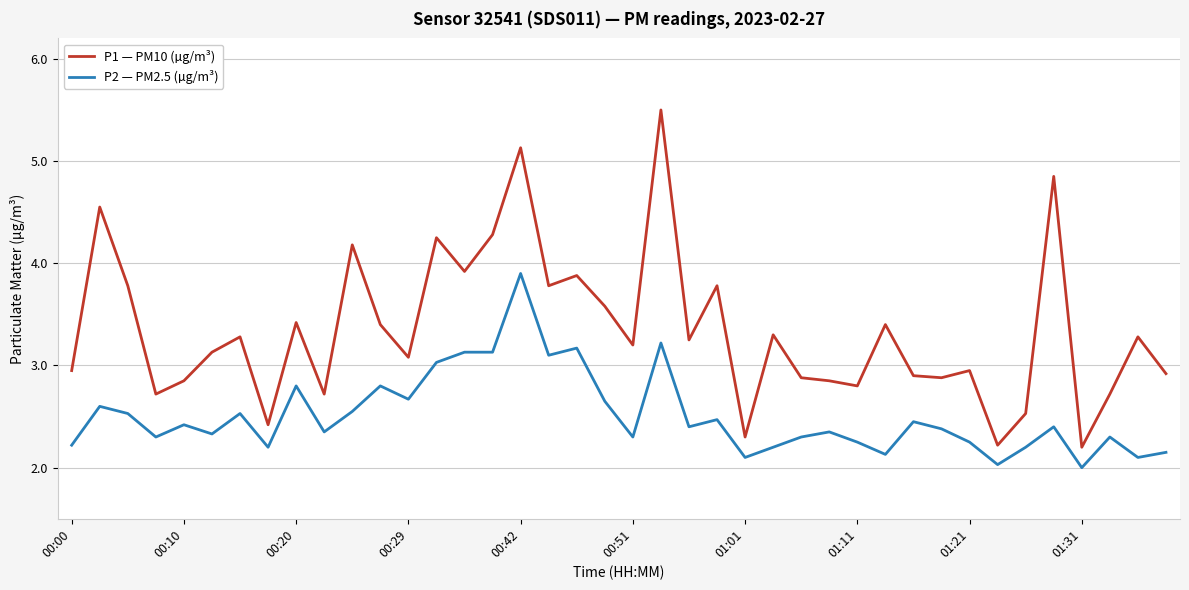

Rank the series by their average value, from highest to lowest.

P1 — PM10 (µg/m³), P2 — PM2.5 (µg/m³)